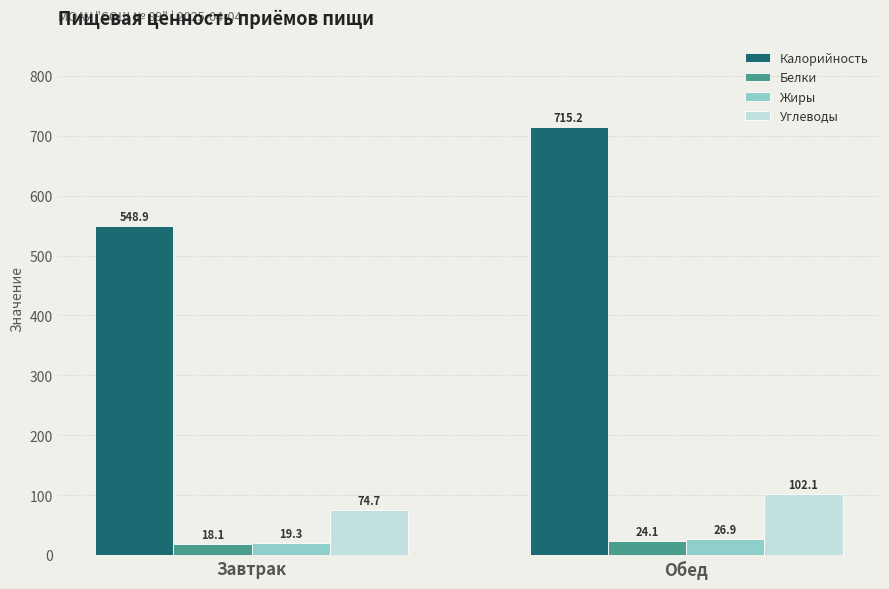

Which series changed the most between Завтрак and Обед?

Калорийность